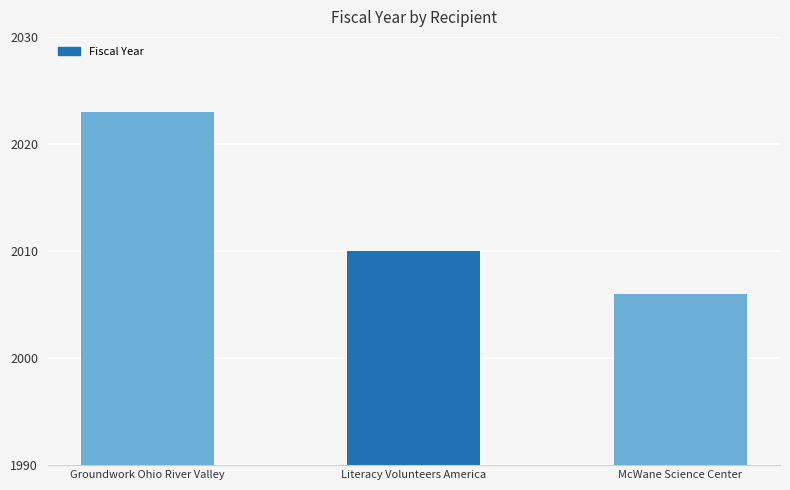

What is the difference between the values at Literacy Volunteers America and Groundwork Ohio River Valley?

13